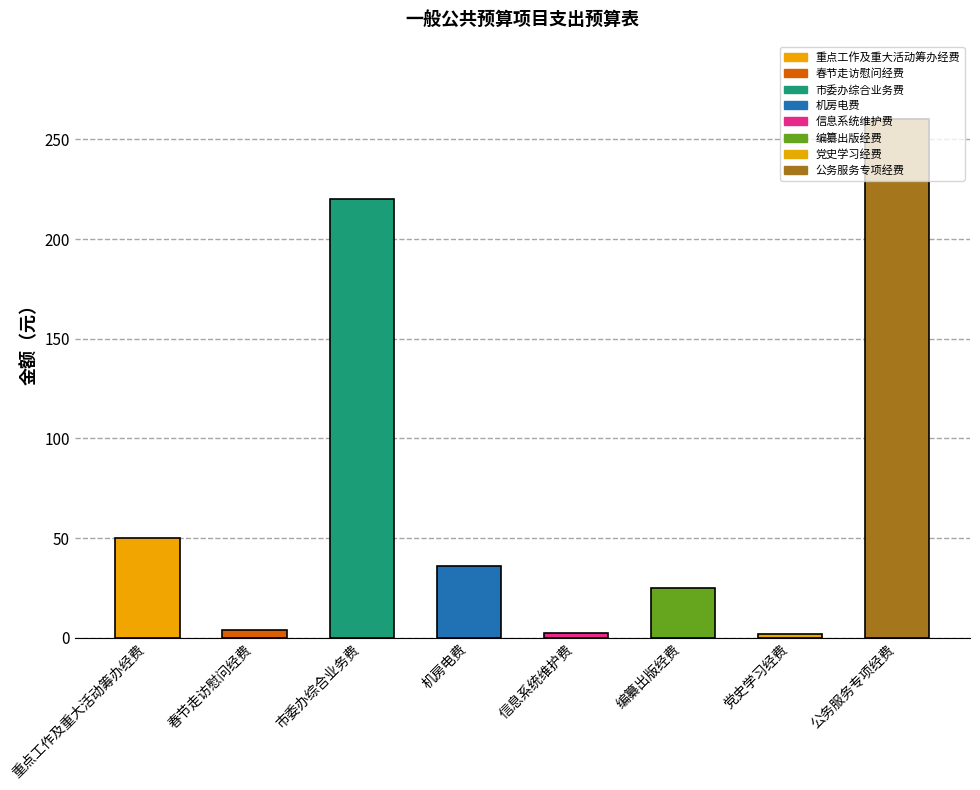

Which label corresponds to the largest value in the chart?

公务服务专项经费